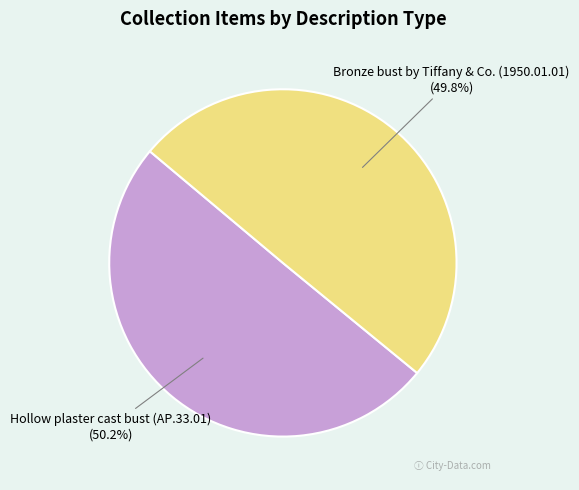

What is the ratio of the value at Bronze bust by Tiffany & Co. (1950.01.01) to the value at Hollow plaster cast bust (AP.33.01)?

1.0